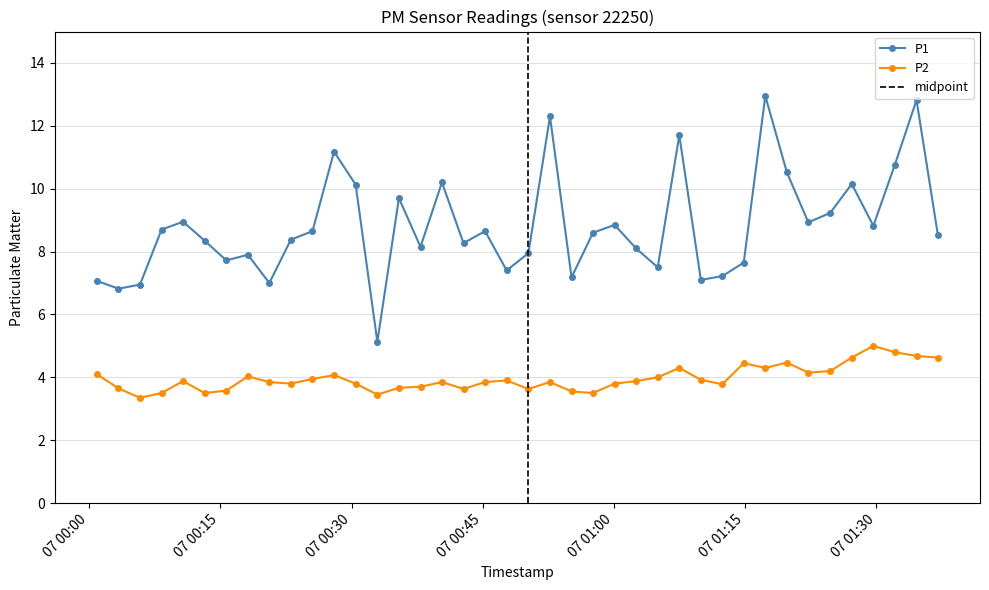

List the series in order of their overall mean, highest first.

P1, P2